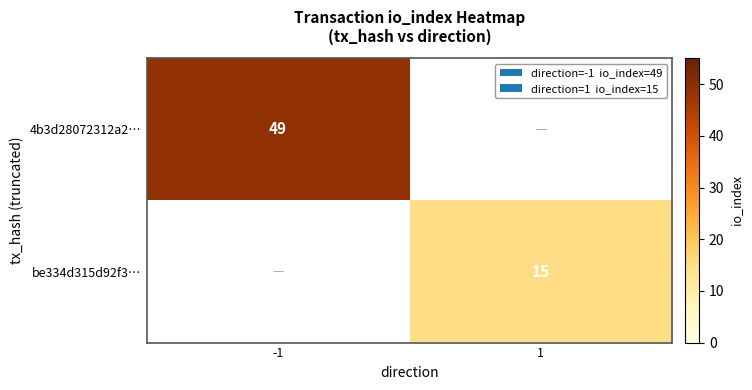

True or false: 4b3d28072312a2… has a value of 77 at -1.

False